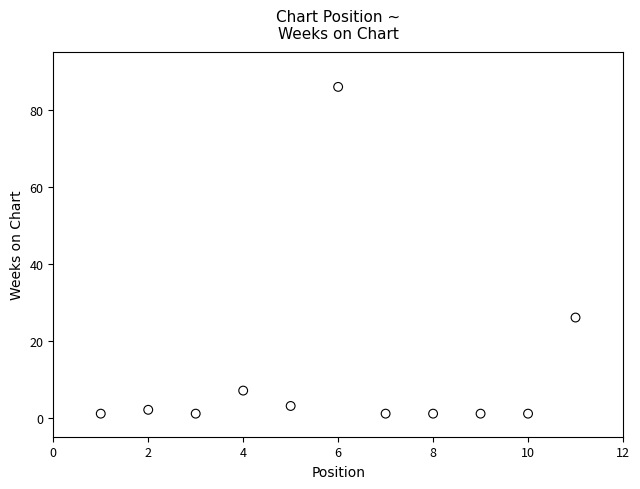

What is the average Y value?

12